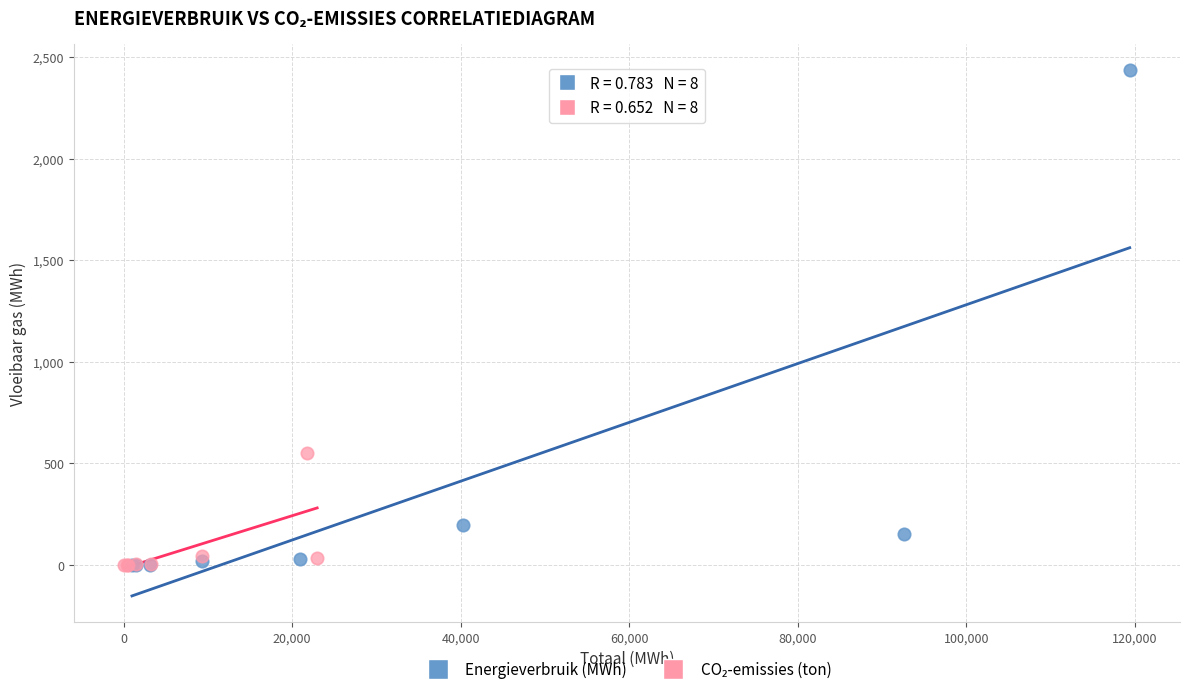

Which series has the widest spread of Y values?

Energieverbruik (MWh)